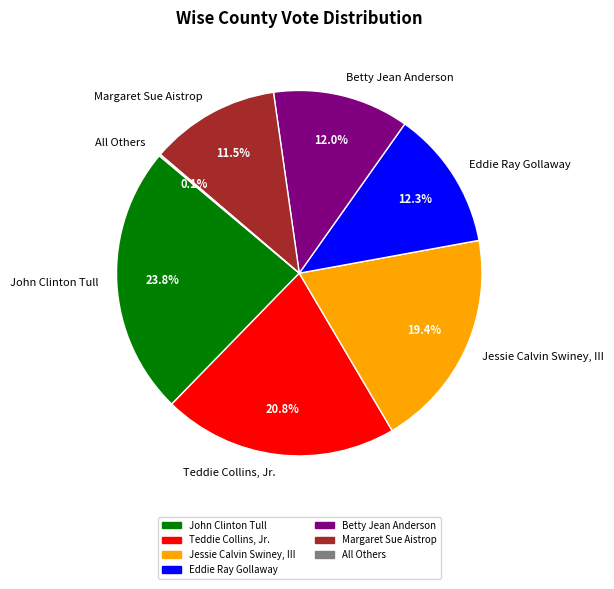

True or false: Betty Jean Anderson accounts for 12% of the total.

True